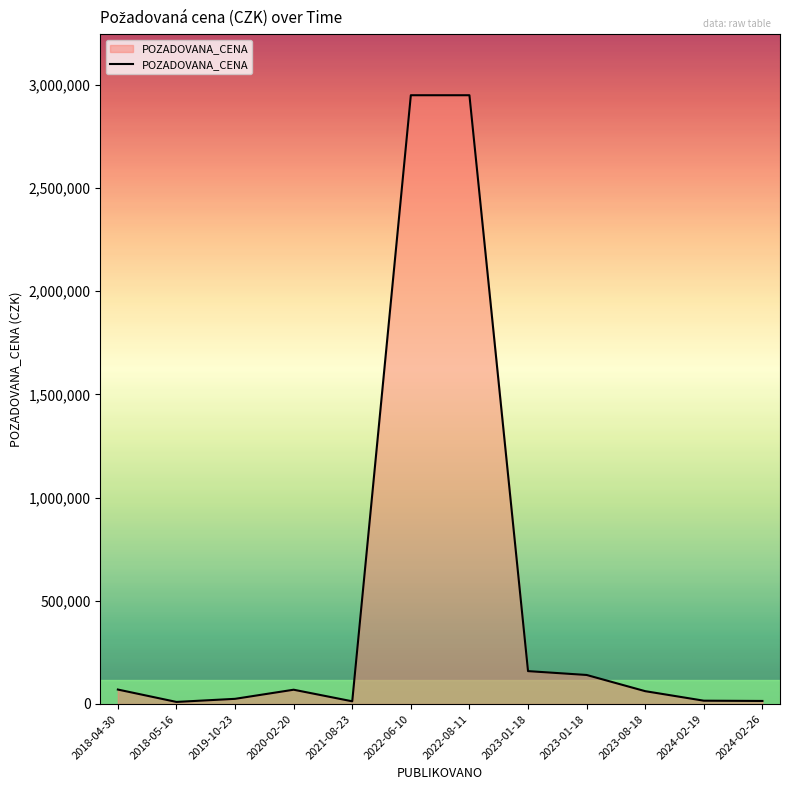

Does the chart display data point markers on the line(s)?

No